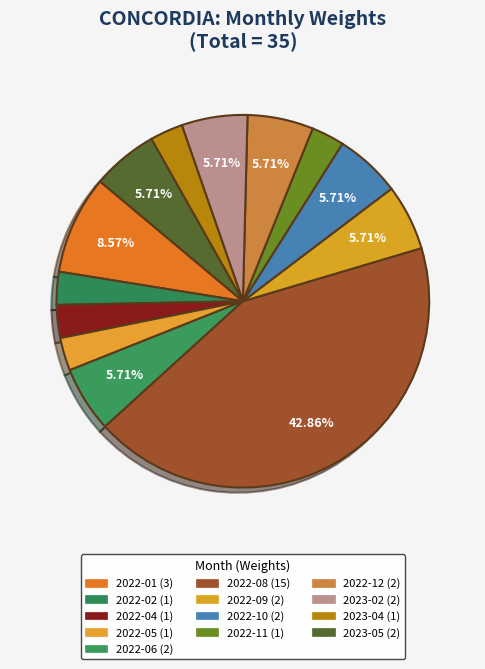

How many segments does this pie chart have?

13